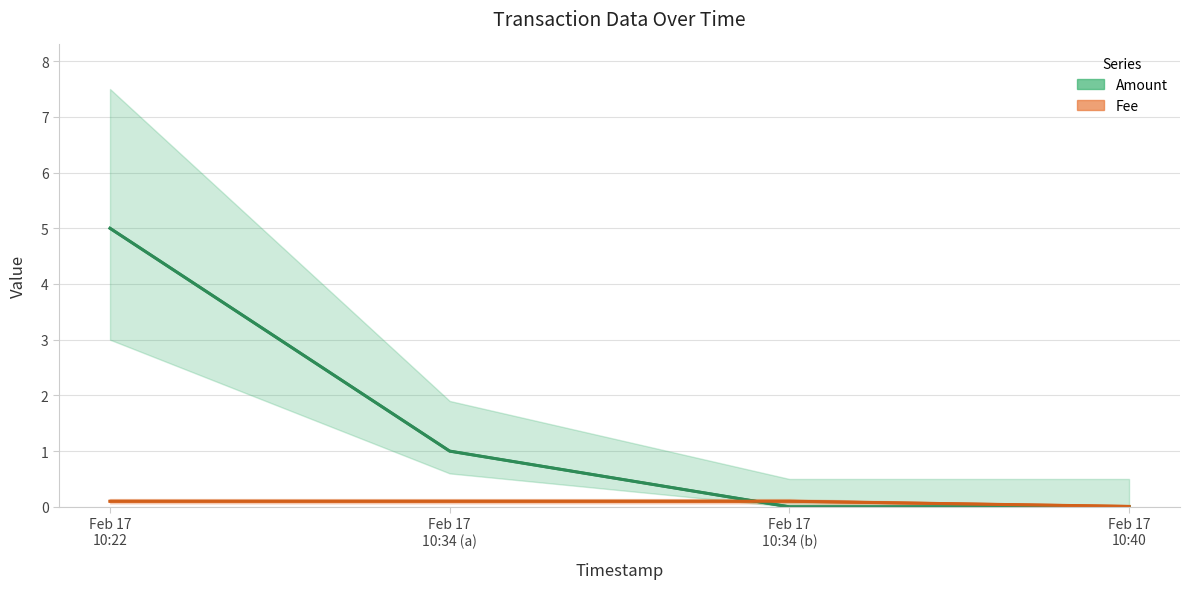

Which series has the widest spread of values?

Amount